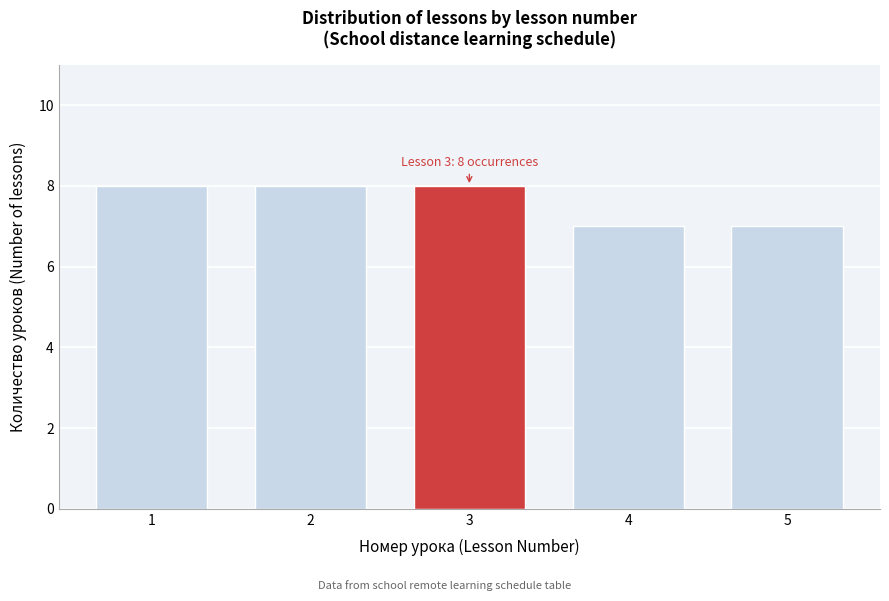

Reading left to right, extract all data points from this chart.

1=8	2=8	3=8	4=7	5=7